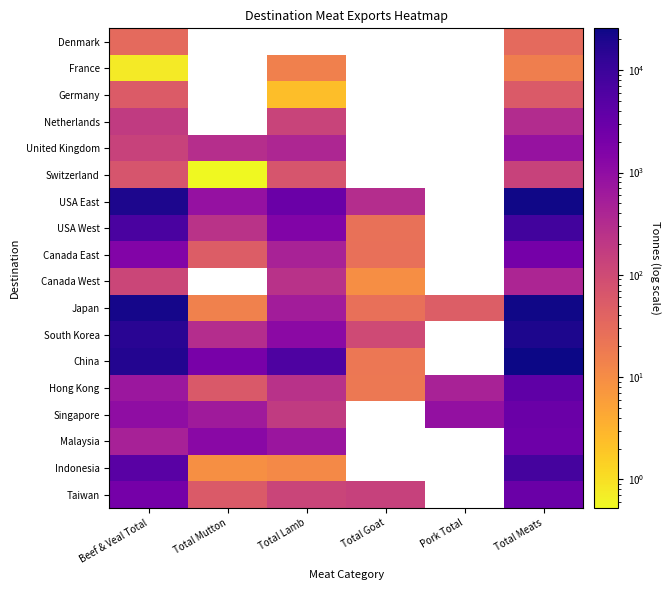

How many distinct data groups are displayed?

18